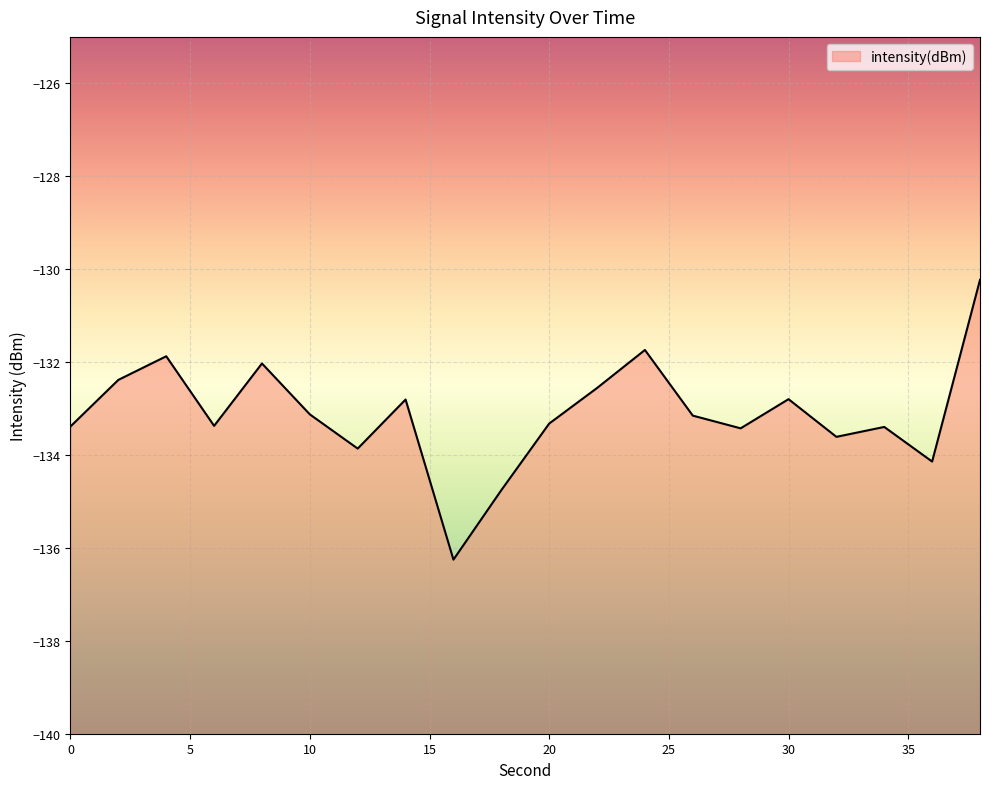

Reading right to left, extract all data points from this chart.

38=-130.2	36=-134.1	34=-133.4	32=-133.6	30=-132.8	28=-133.4	26=-133.2	24=-131.7	22=-132.6	20=-133.3	18=-134.8	16=-136.3	14=-132.8	12=-133.9	10=-133.1	8=-132.0	6=-133.4	4=-131.9	2=-132.4	0=-133.4